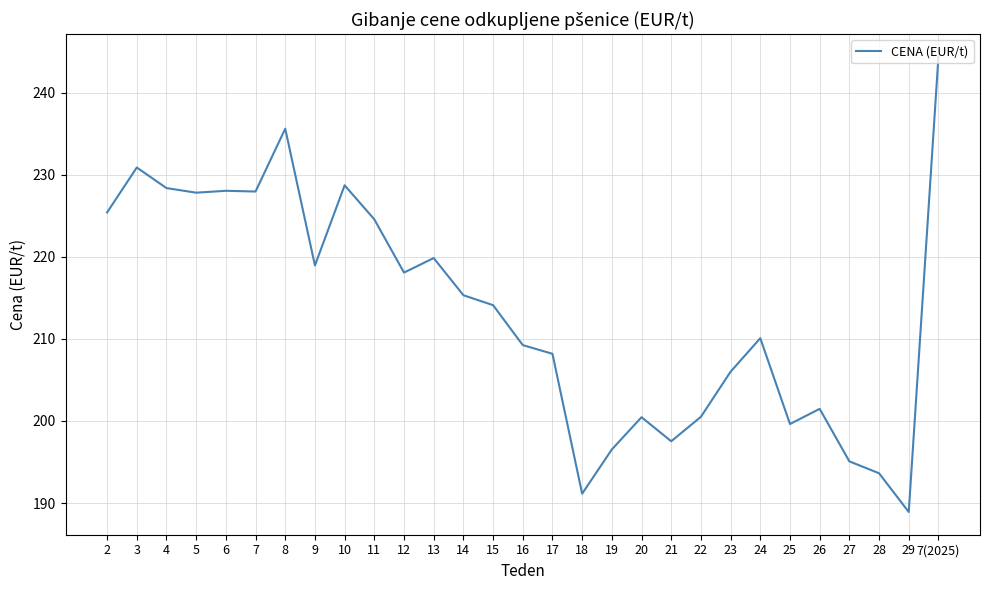

True or false: the data has more than 2 interior local peaks.

True